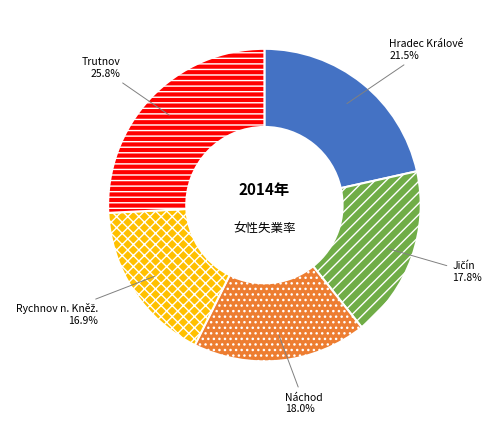

How many slices are in this pie chart?

5